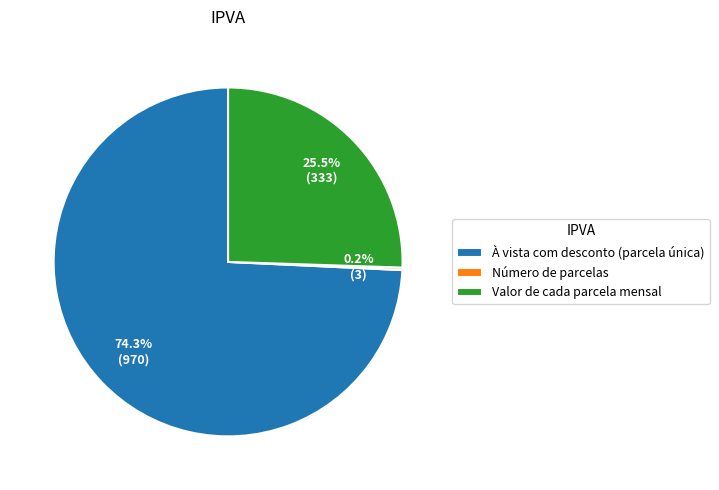

What percentage is NOT represented by Valor de cada parcela mensal?

74.5%